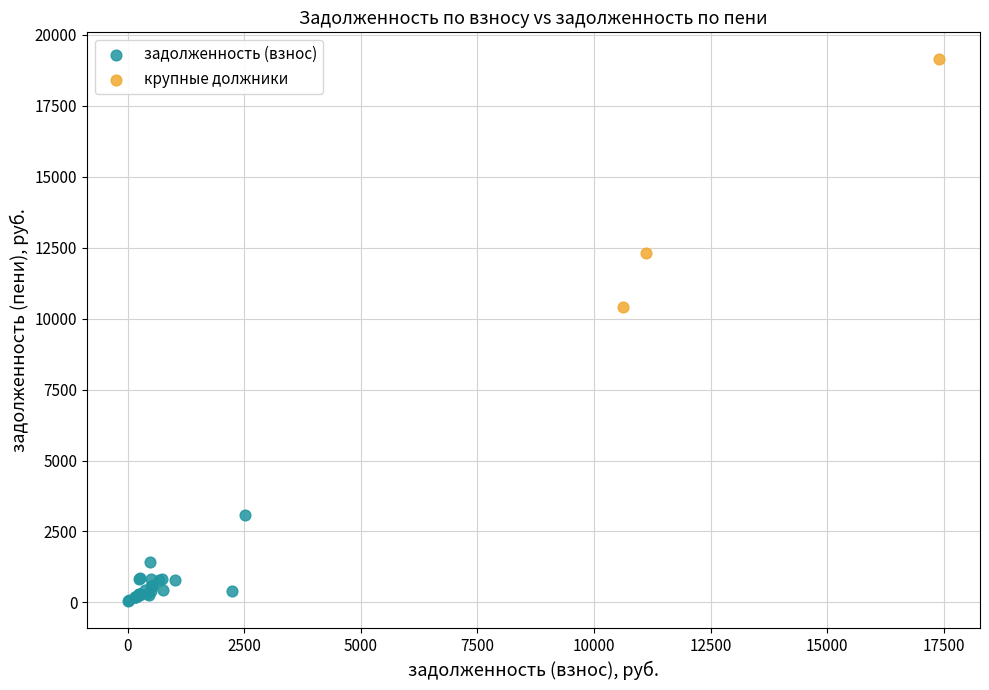

Which series contains the lowest Y value?

задолженность (взнос)